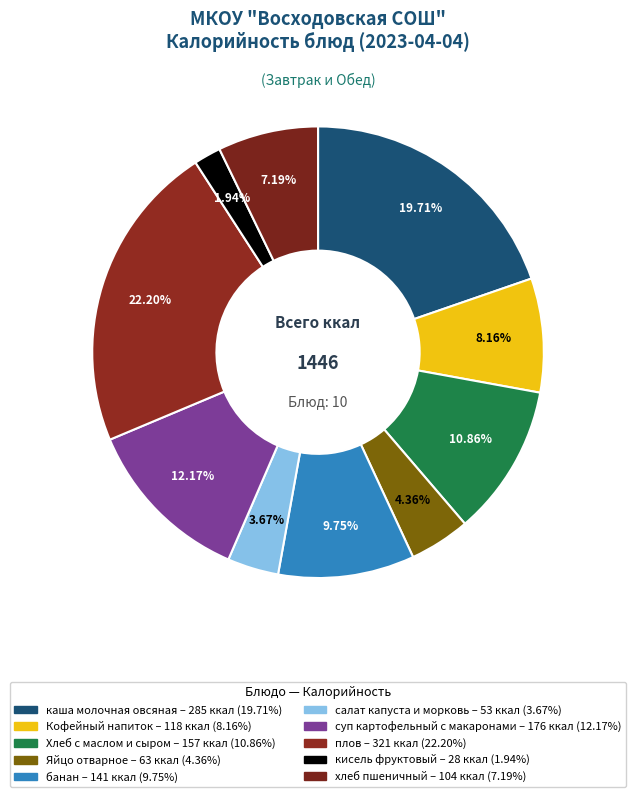

Does кисель фруктовый represent more than half of the total?

No